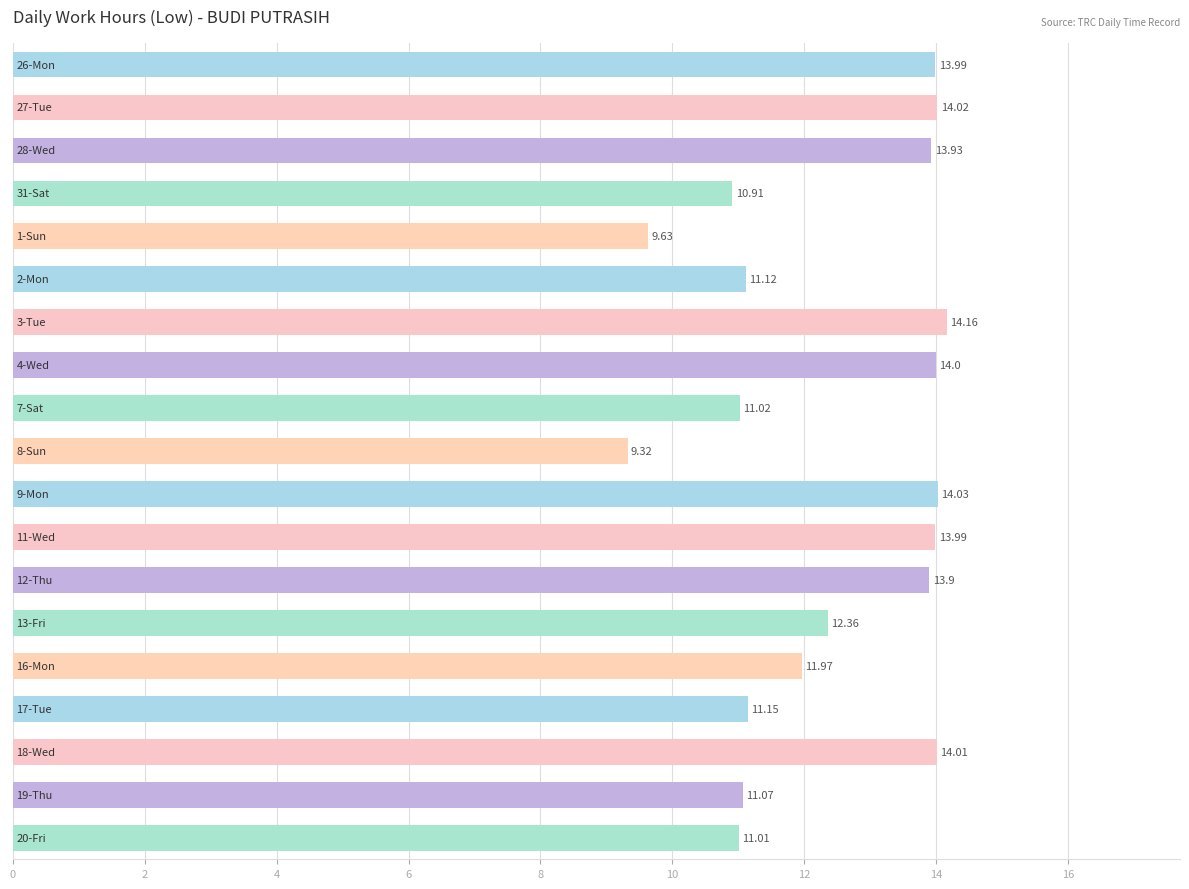

What is the difference between the maximum and minimum values?

4.8